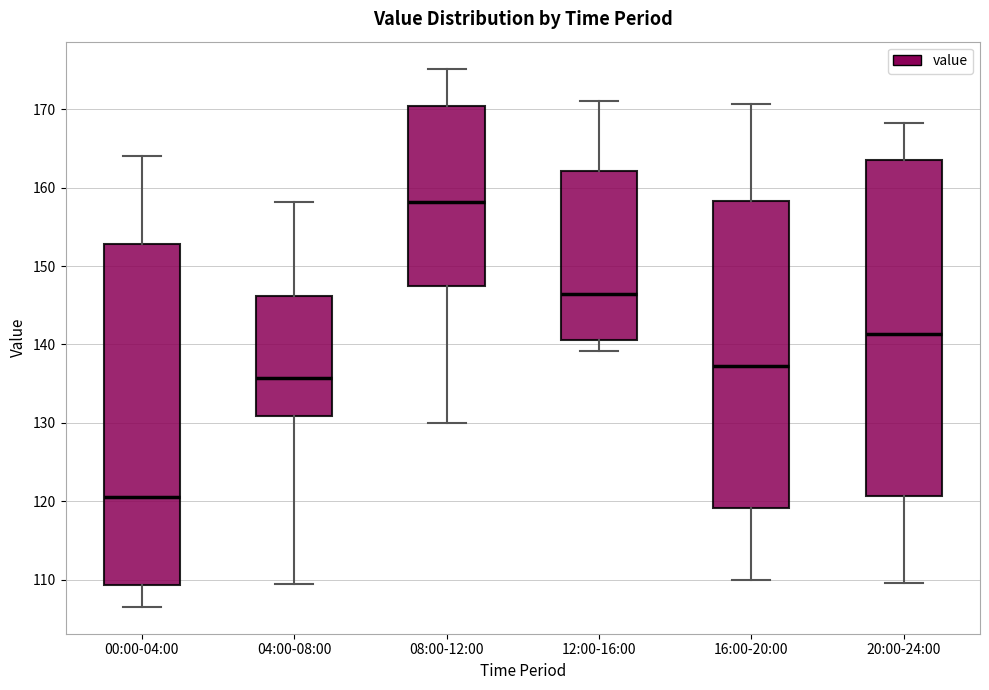

Where does the upper whisker of the box for 04:00-08:00 end on the y-axis? The values are not printed on the chart, so give them approximately, as read against the axis.

158